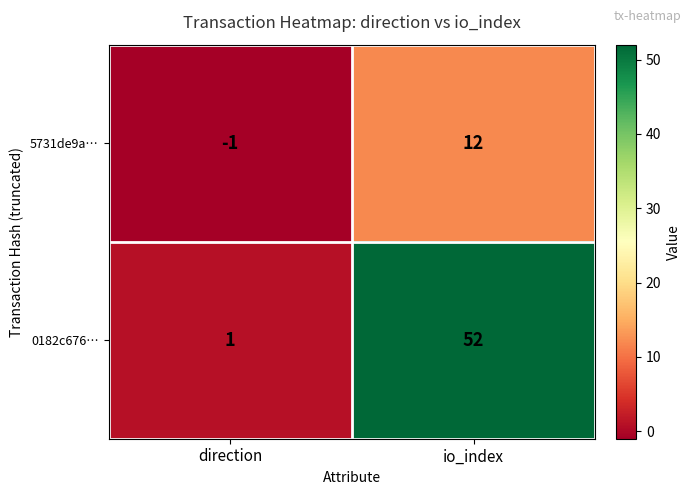

At which label is 0182c676… closest to 26?

direction